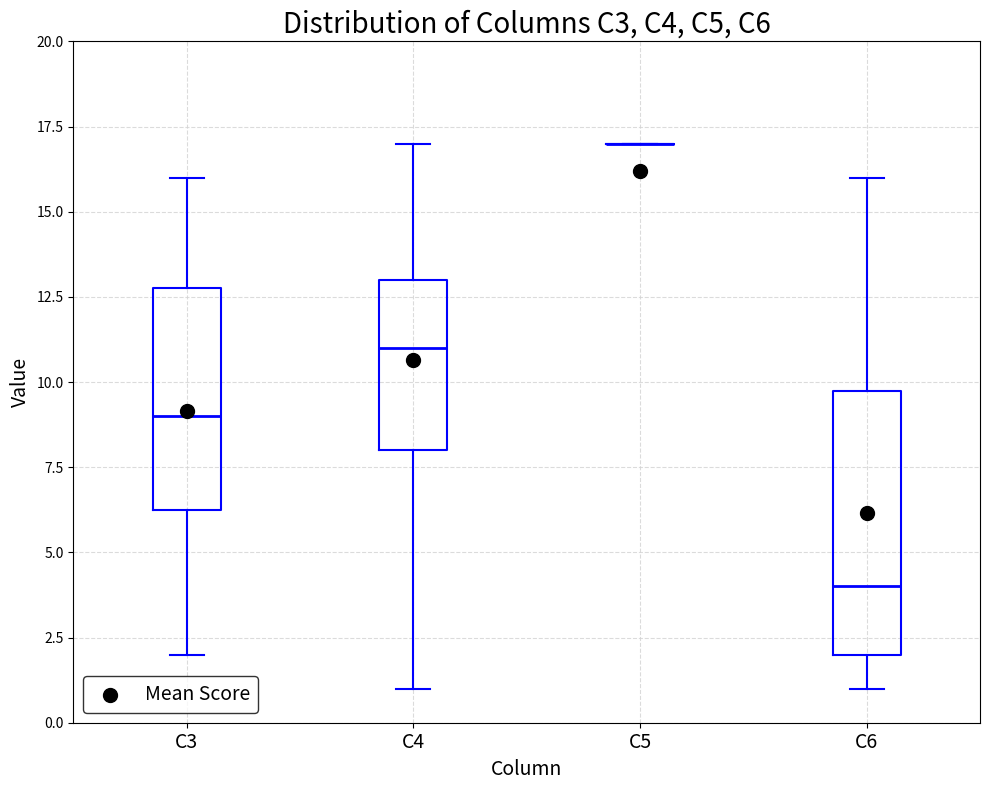

Reading left to right, read every box against the y-axis: the position of its median line, the range the box covers, and the ends of its whiskers. The values are not printed on the chart, so give them approximately, as read against the axis.

C3: median 9.0, box 6.5 to 13.0, whiskers 2.0 to 16.0
C4: median 11.0, box 8.0 to 13.0, whiskers 1.0 to 17.0
C5: box collapsed to a line at 17.0, whiskers 17.0 to 17.0
C6: median 4.0, box 2.0 to 10.0, whiskers 1.0 to 16.0